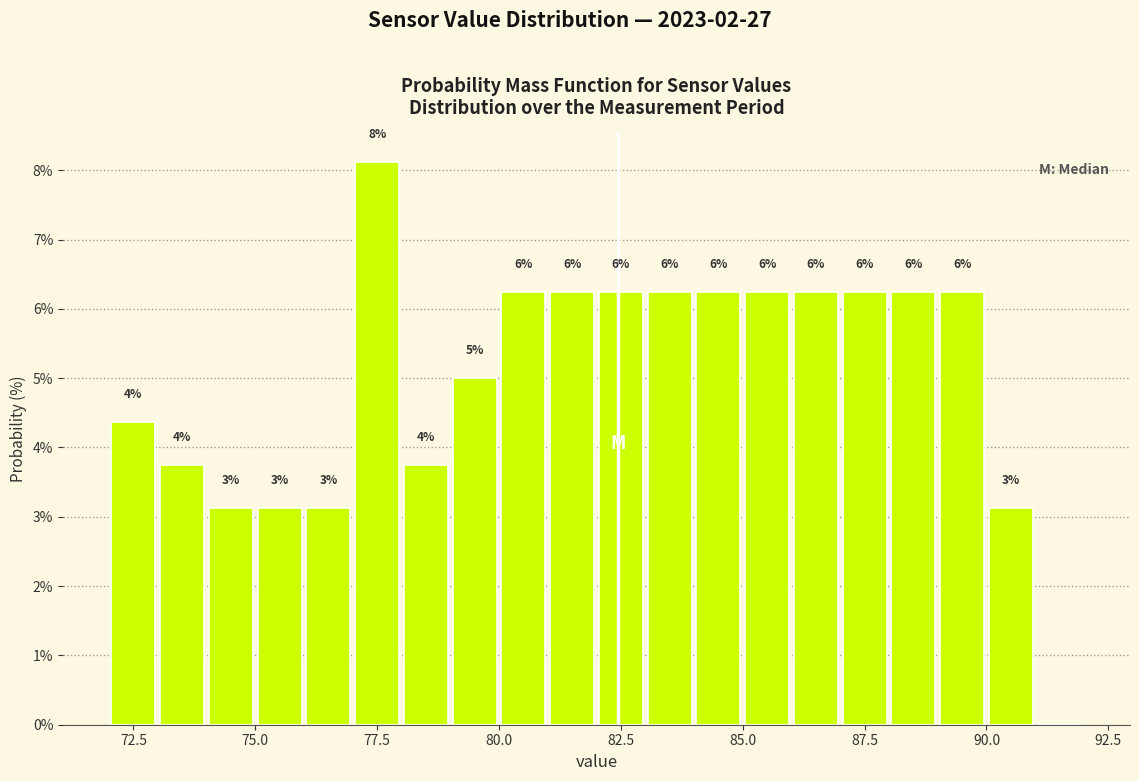

Around what value on the x-axis is the tallest bar? Give the approximate position of its centre, as read against the axis.

77.5